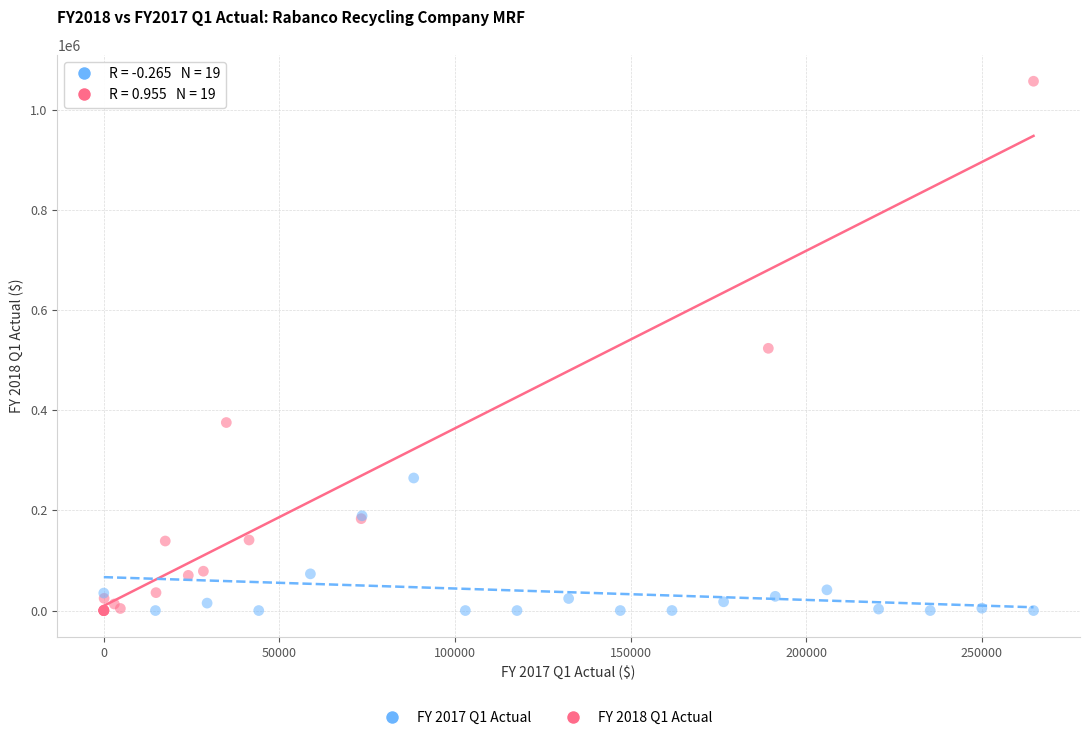

Which series has the largest Y range (max minus min)?

FY 2018 Q1 Actual